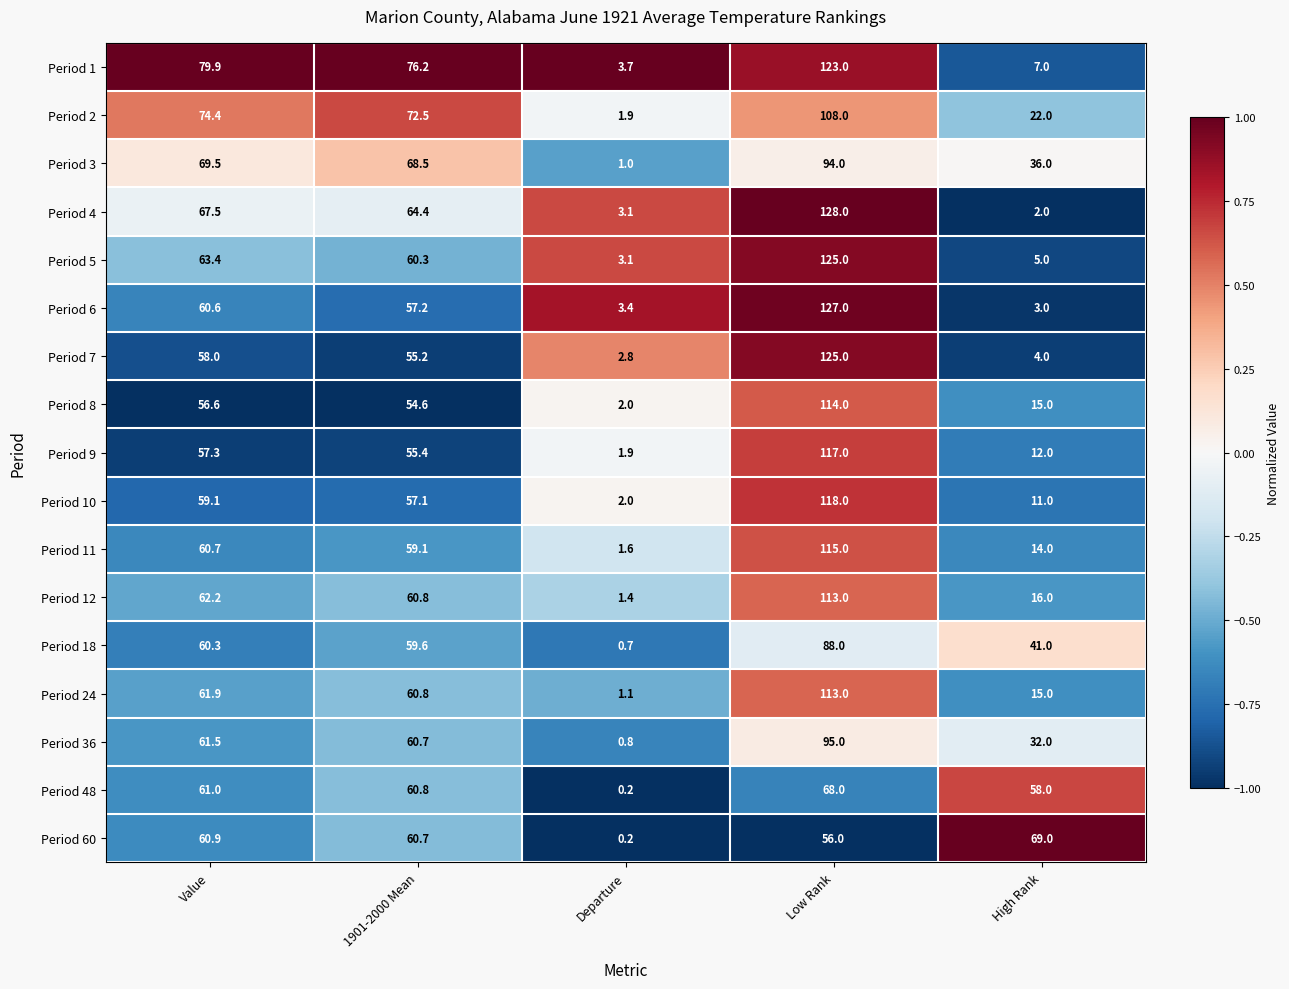

How many distinct data groups are displayed?

17